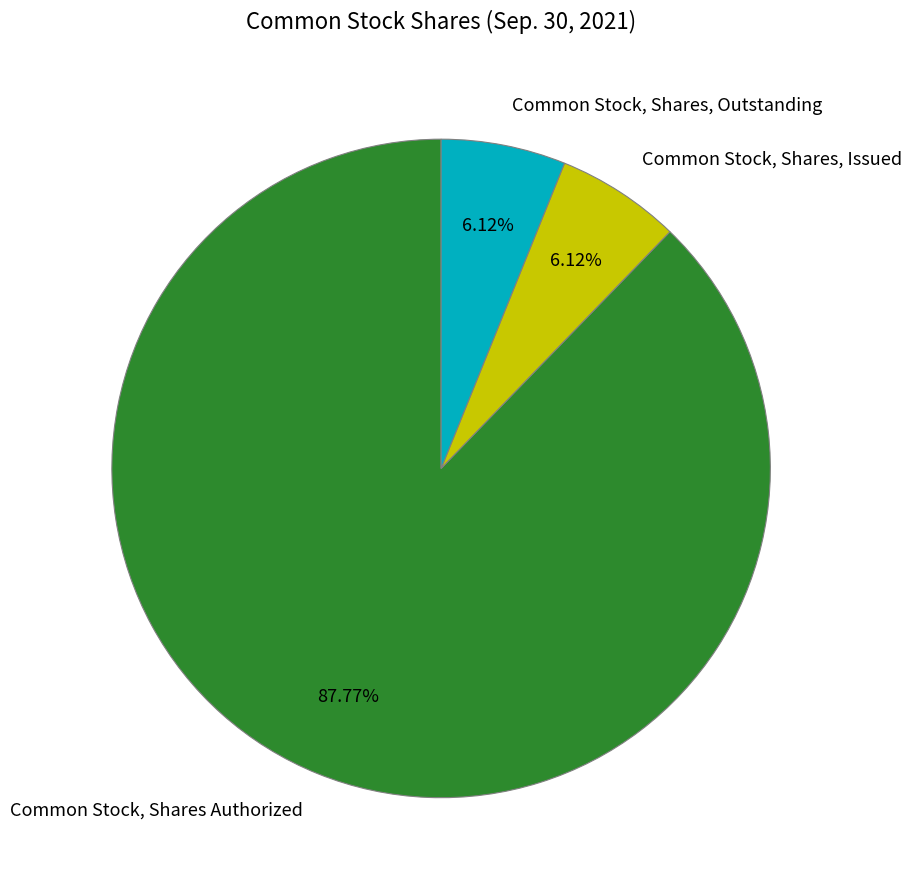

How much of the chart is everything except Common Stock, Shares, Outstanding?

93.9%